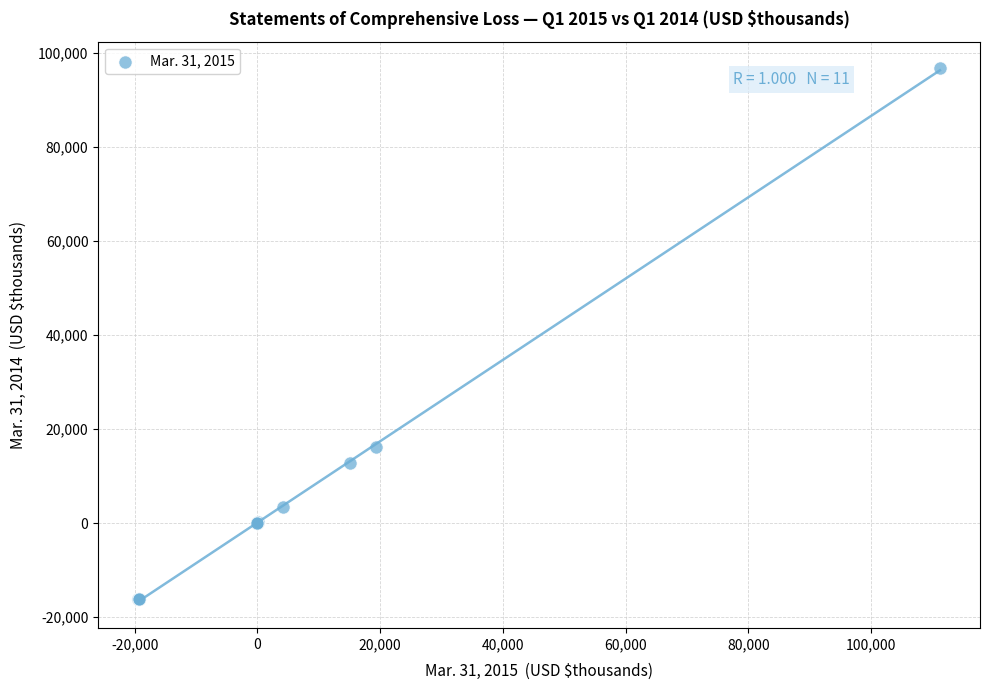

What Y value in the scatter plot is closest to 40278?

16235.0